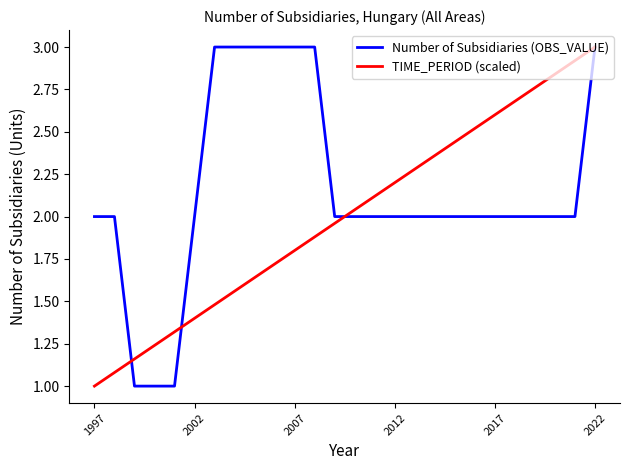

What is the maximum value shown in the chart?

3.0